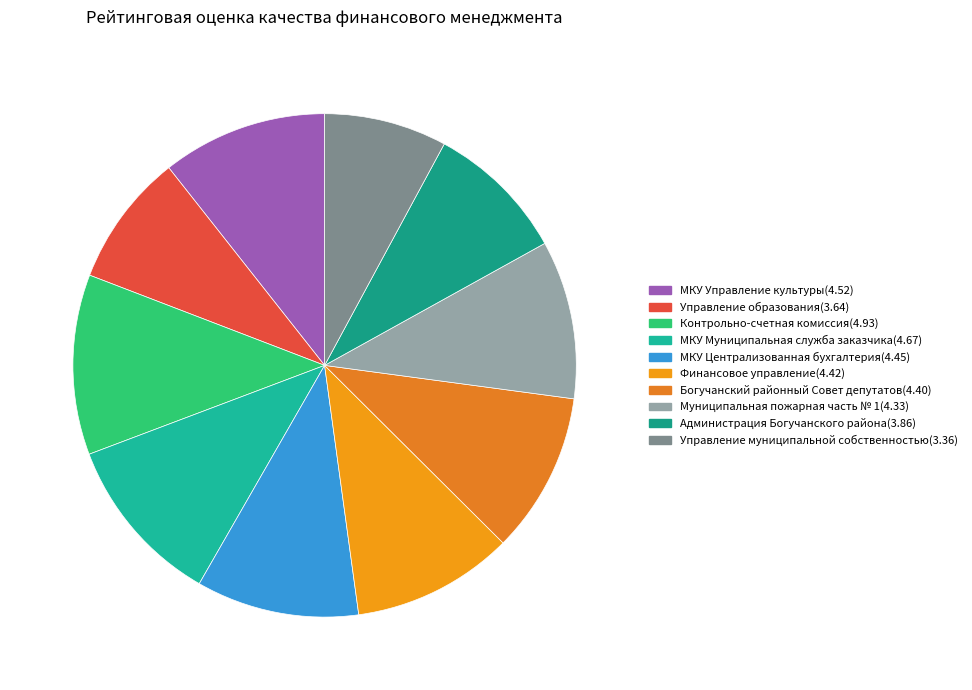

To the nearest percent, what is the combined percentage of Администрация Богучанского района and МКУ Централизованная бухгалтерия?

20%